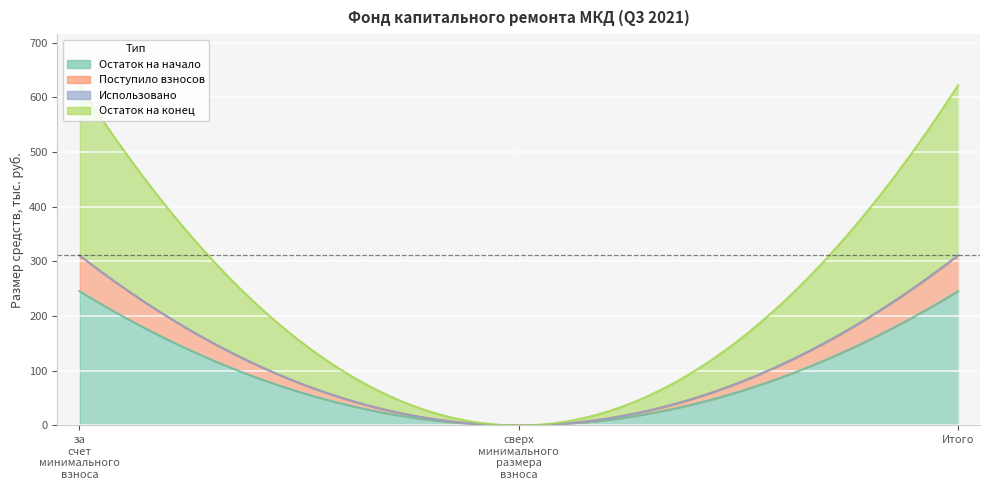

List the series in order of their overall mean, highest first.

Остаток на конец, Остаток на начало, Поступило взносов, Использовано